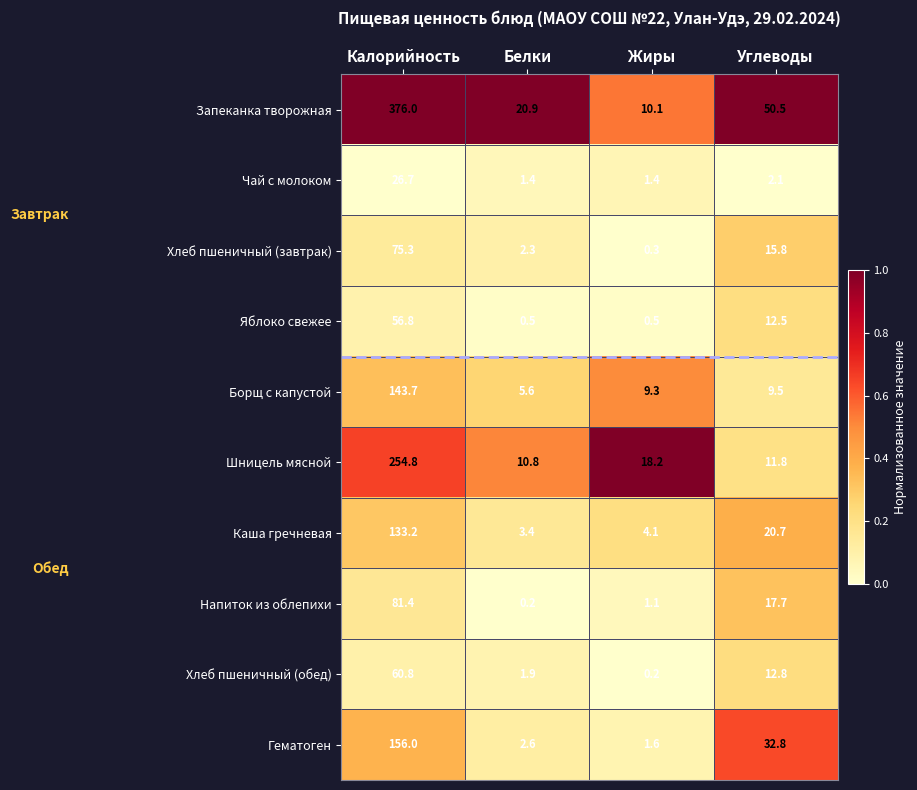

Read the Гематоген value at Белки.

2.6